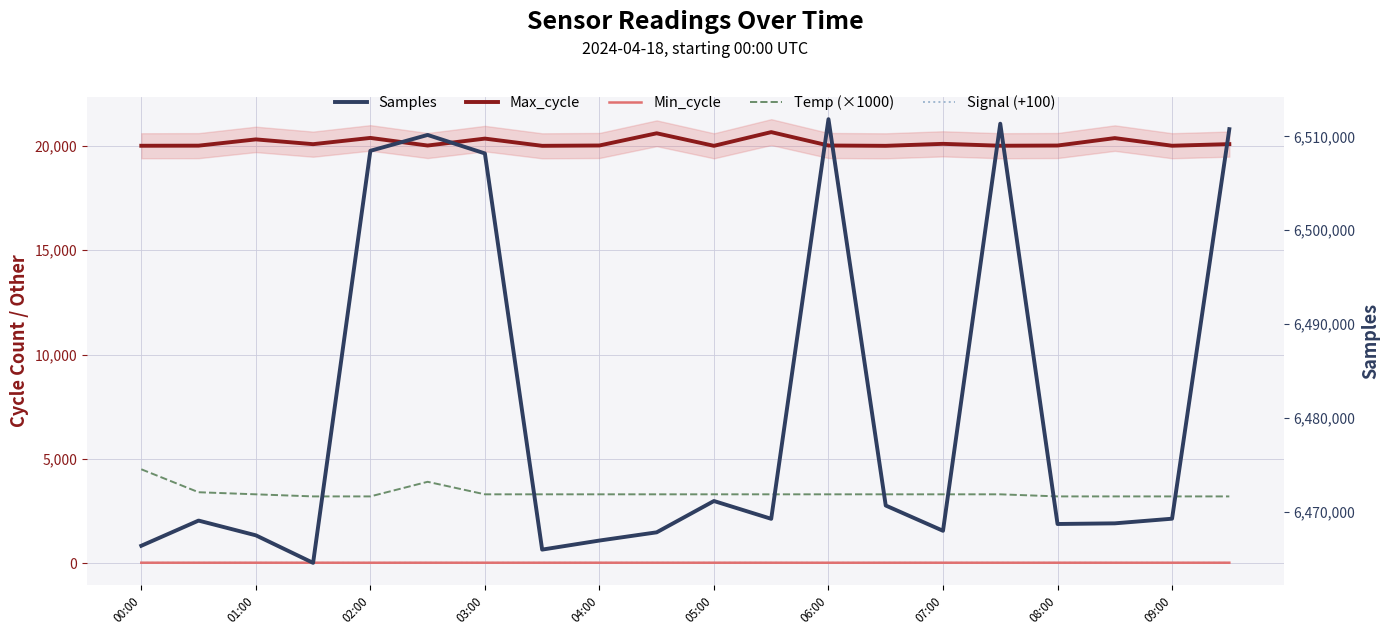

What is the average value of the Temp (×1000) series?

3365